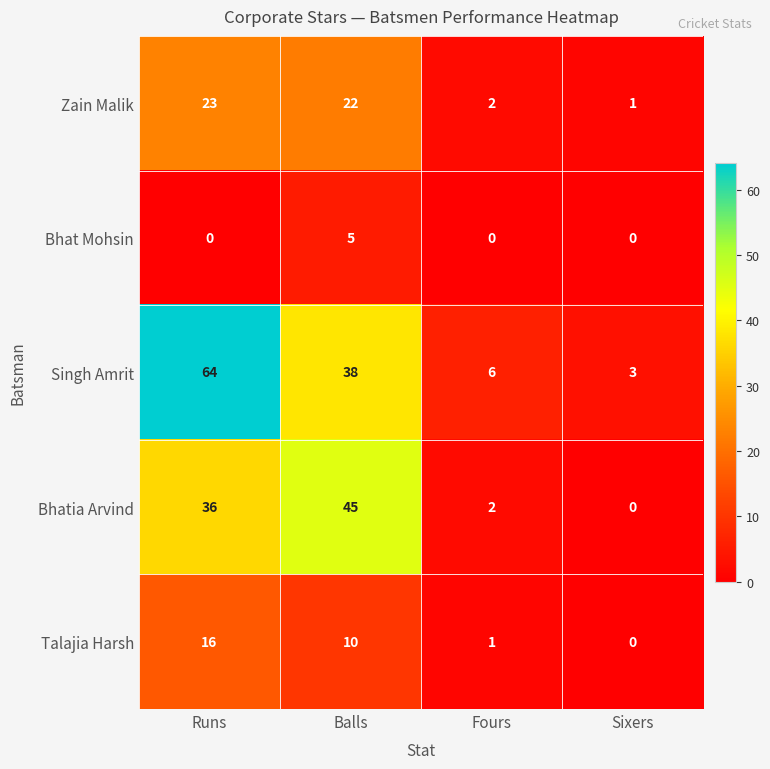

Reading left to right, extract all data points from this chart.

Zain Malik: Runs=23	Balls=22	Fours=2	Sixers=1
Bhat Mohsin: Runs=0	Balls=5	Fours=0	Sixers=0
Singh Amrit: Runs=64	Balls=38	Fours=6	Sixers=3
Bhatia Arvind: Runs=36	Balls=45	Fours=2	Sixers=0
Talajia Harsh: Runs=16	Balls=10	Fours=1	Sixers=0